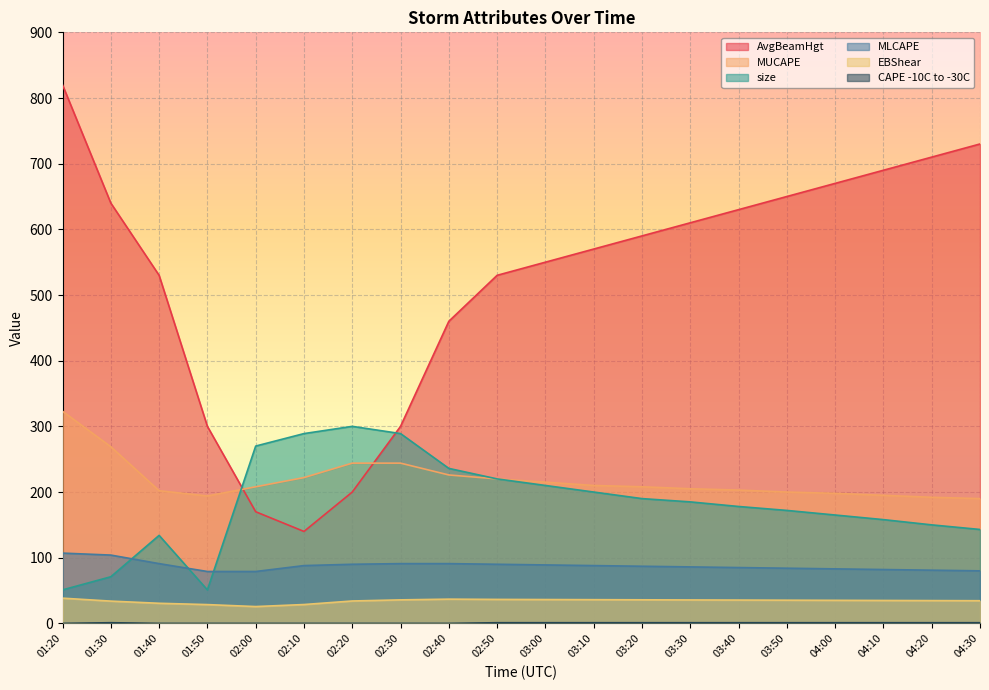

How many intersections are there between size and AvgBeamHgt?

2